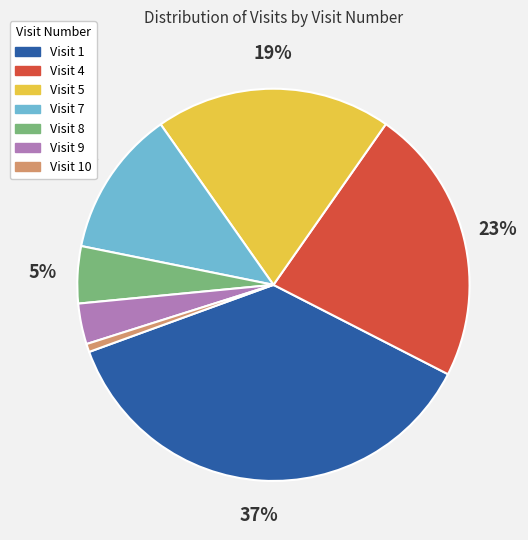

To the nearest percent, what is the difference between the largest and smallest slice percentages?

36%